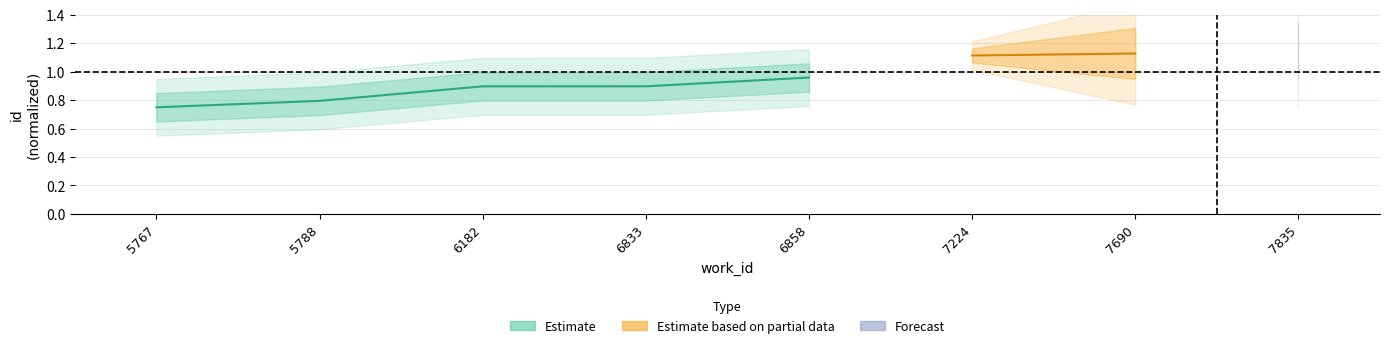

Count the values in the range 1 to 2.

2